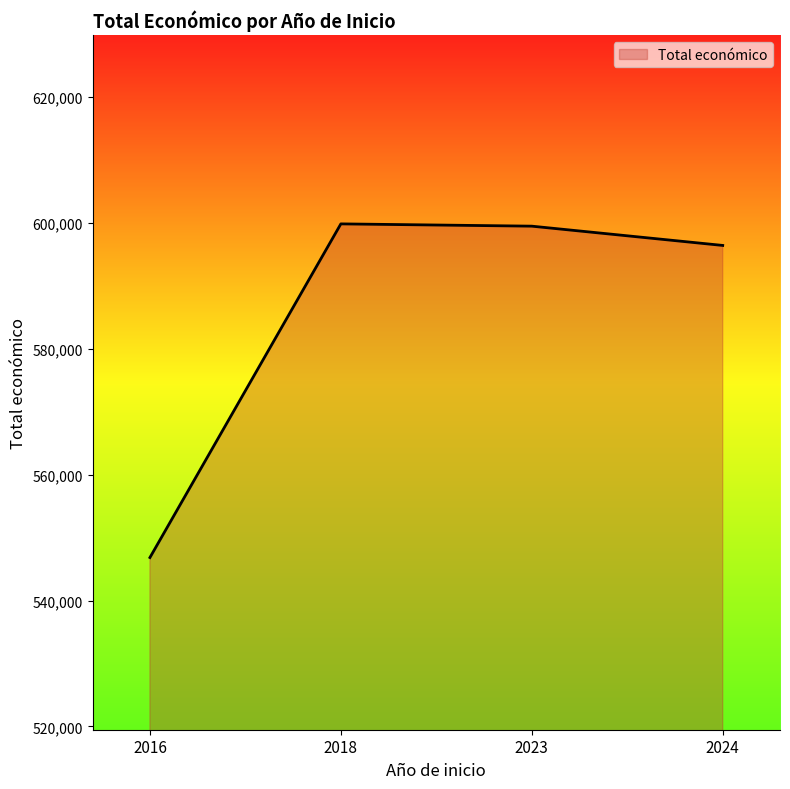

How many lines are shown in the chart?

1